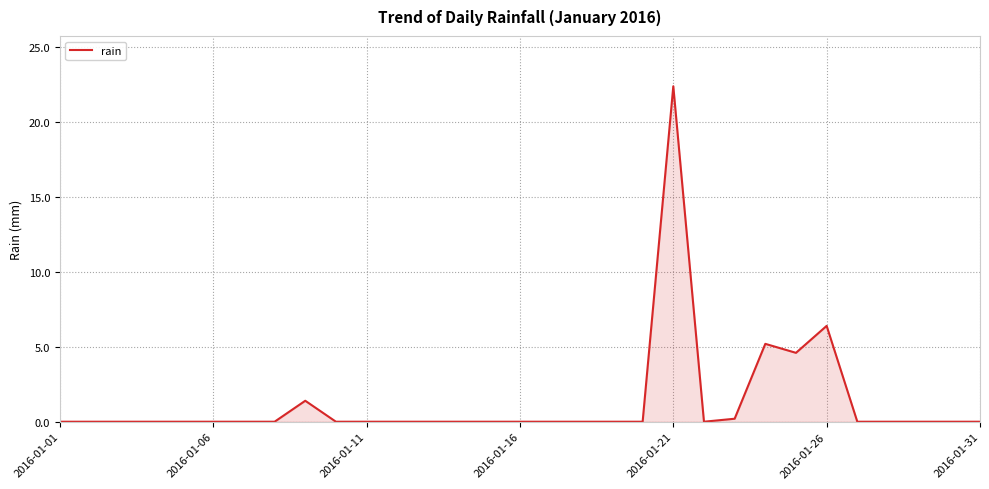

What is the difference between the maximum and minimum values?

22.4